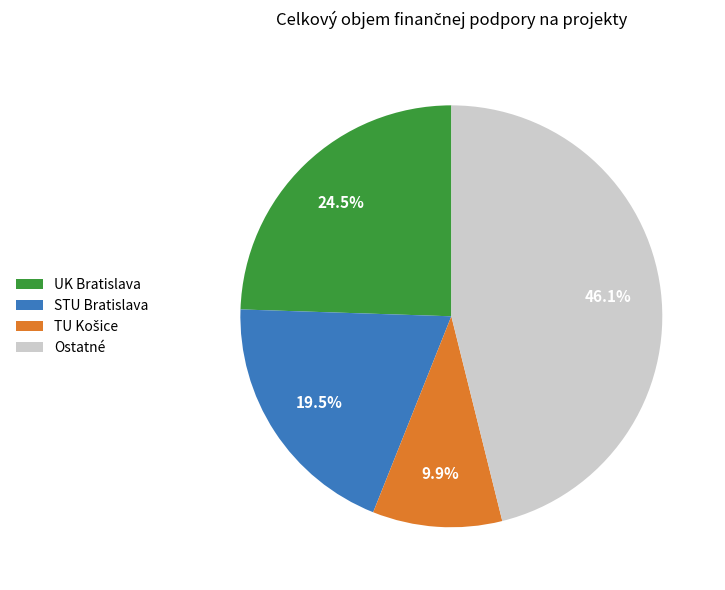

Is there a majority slice in this chart?

No